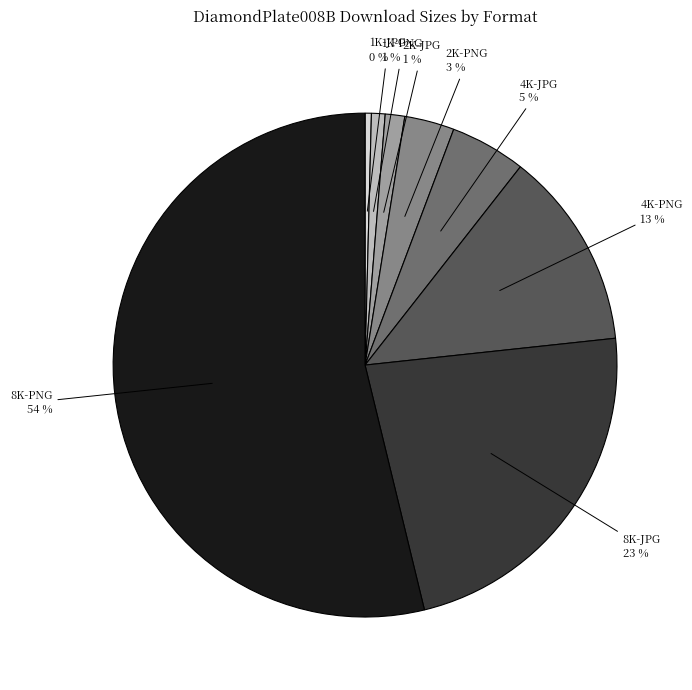

Combined, do 8K-JPG and 2K-JPG account for over 50%?

No